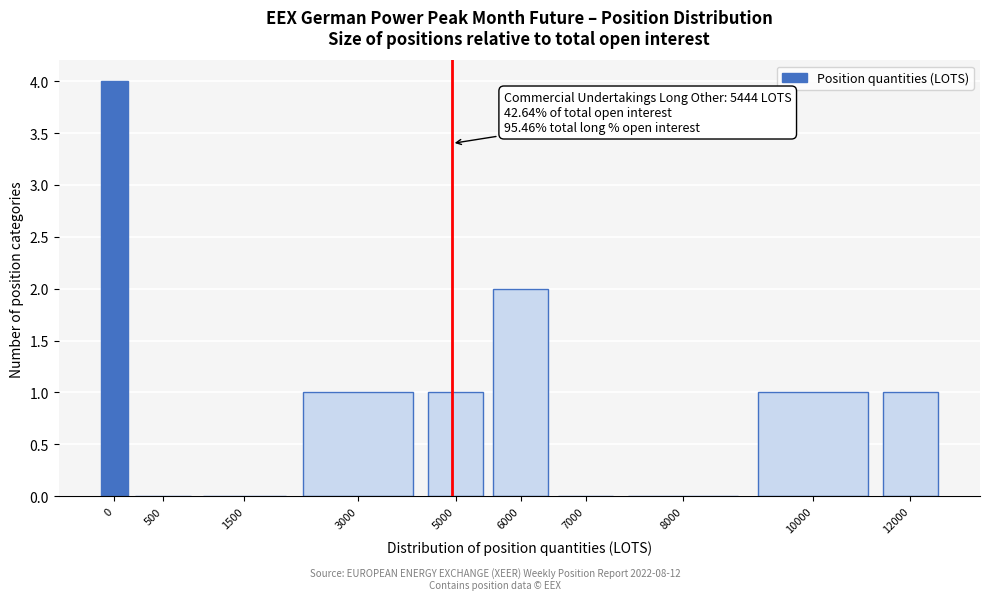

Reading left to right, what are all the values shown in this chart?

0=4	500=0	1500=0	3000=1	5000=1	6000=2	7000=0	8000=0	10000=1	12000=1